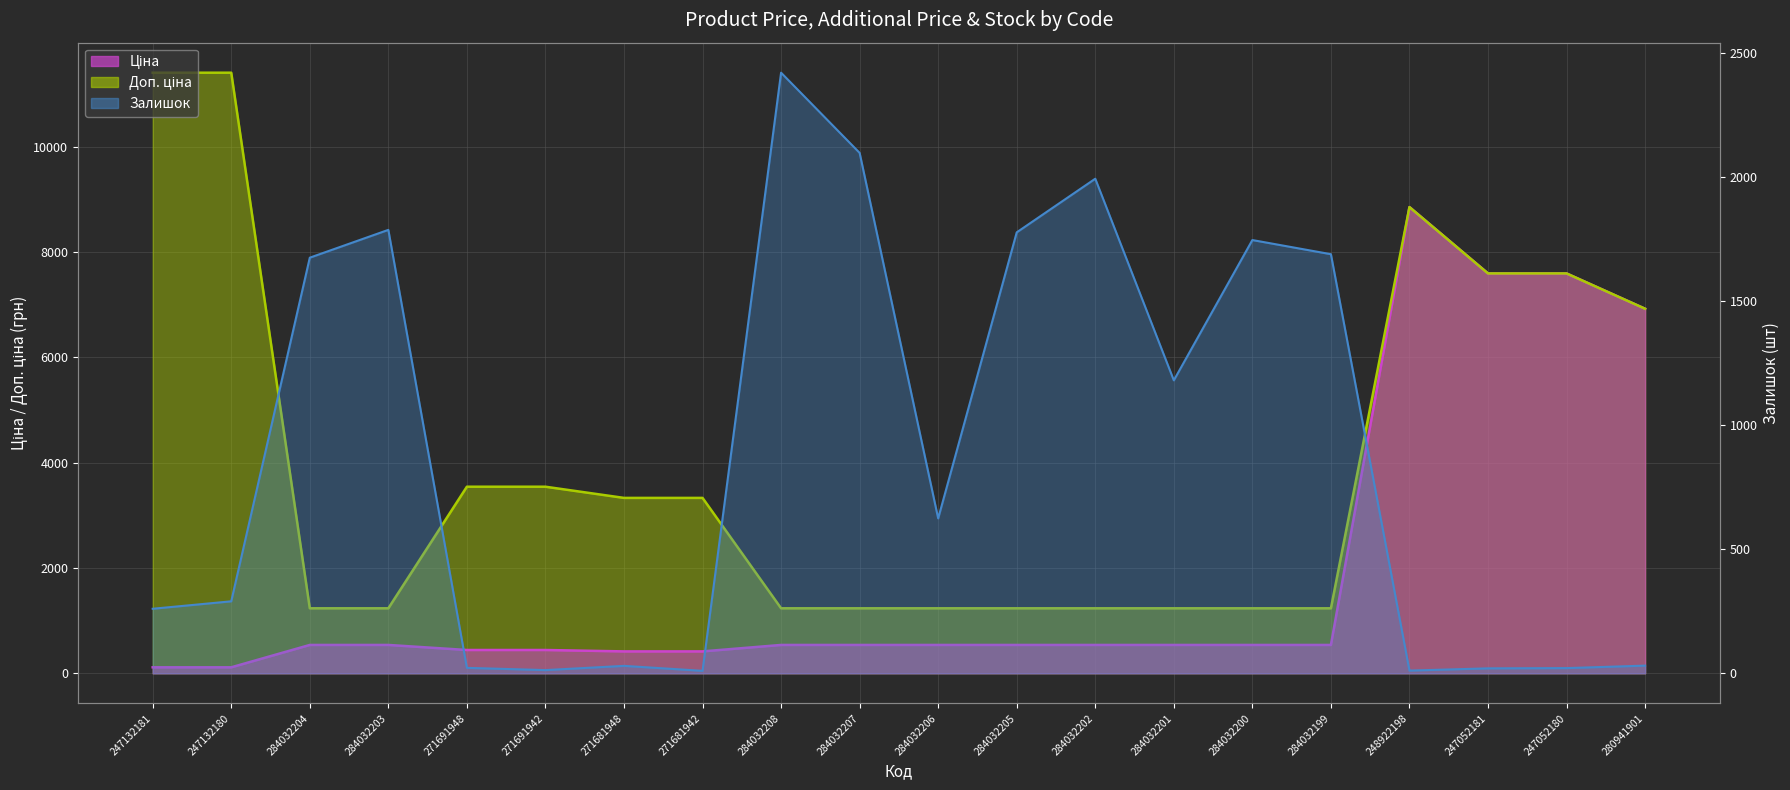

True or false: Ціна has more than 1 points higher than both neighbors.

False